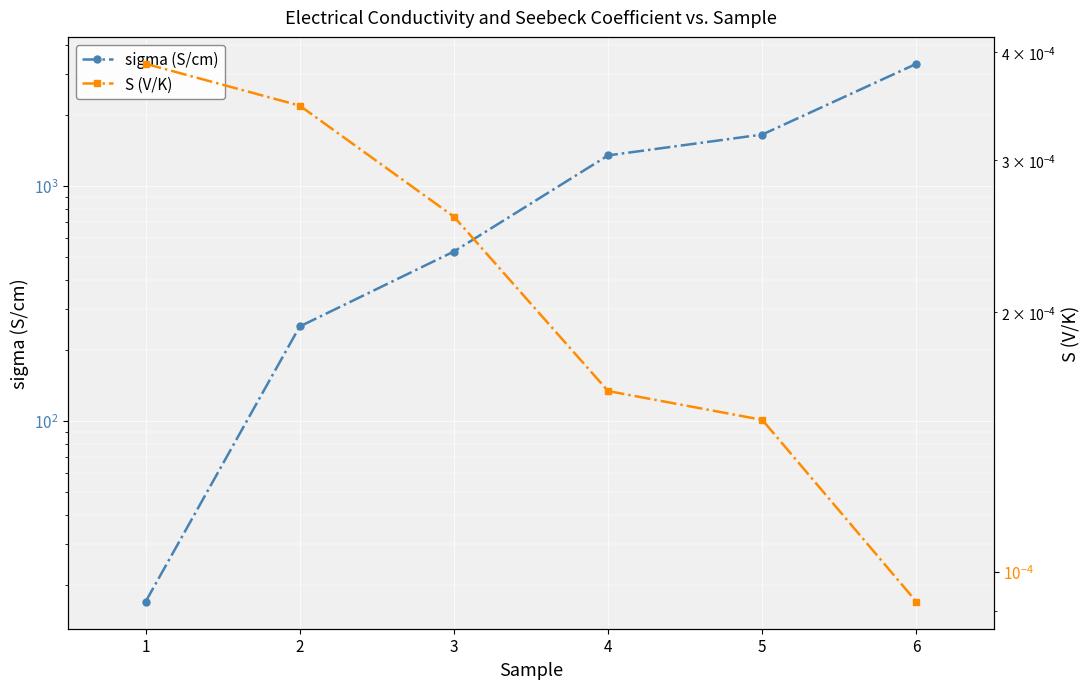

How many categories are shown in the chart?

6